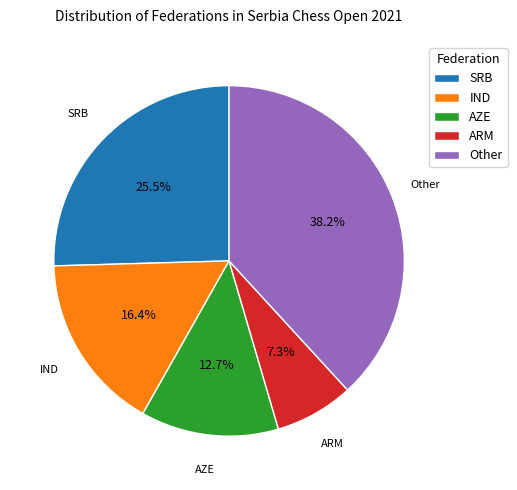

Do Other and ARM together represent more than half of the pie?

No